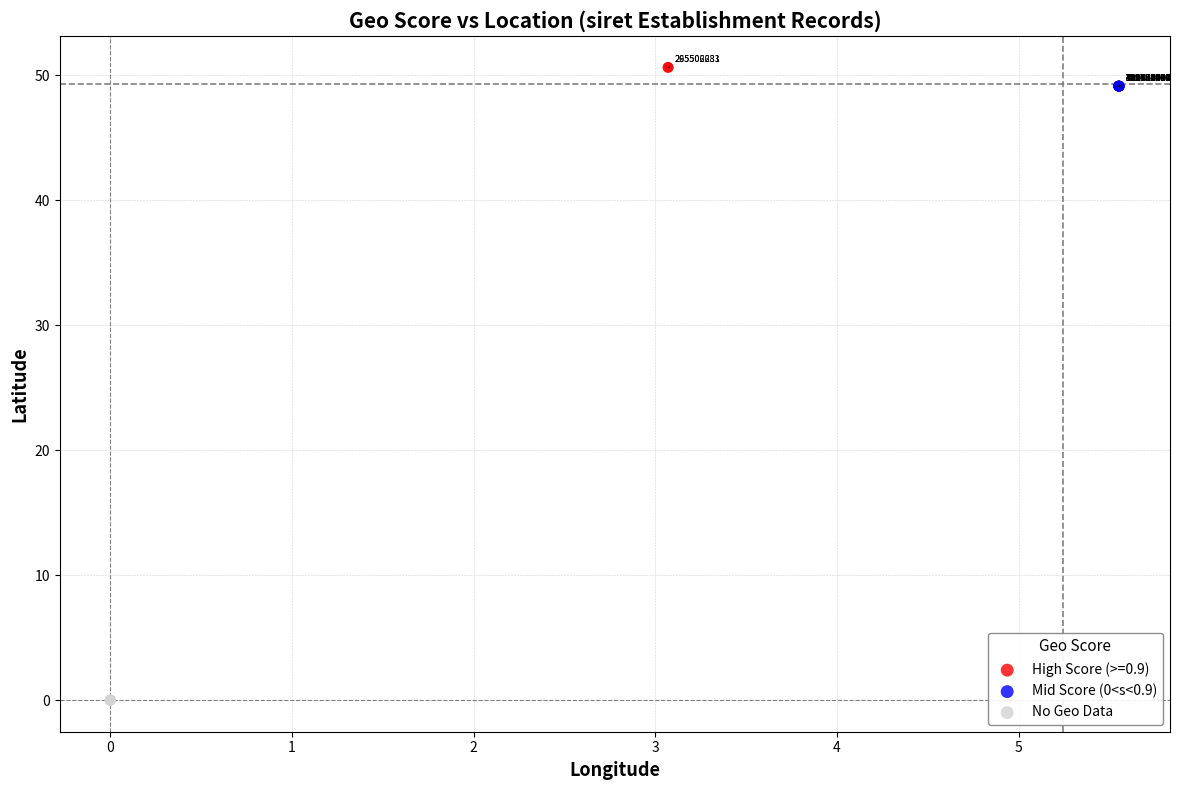

Which series contains the lowest Y value?

No Geo Data